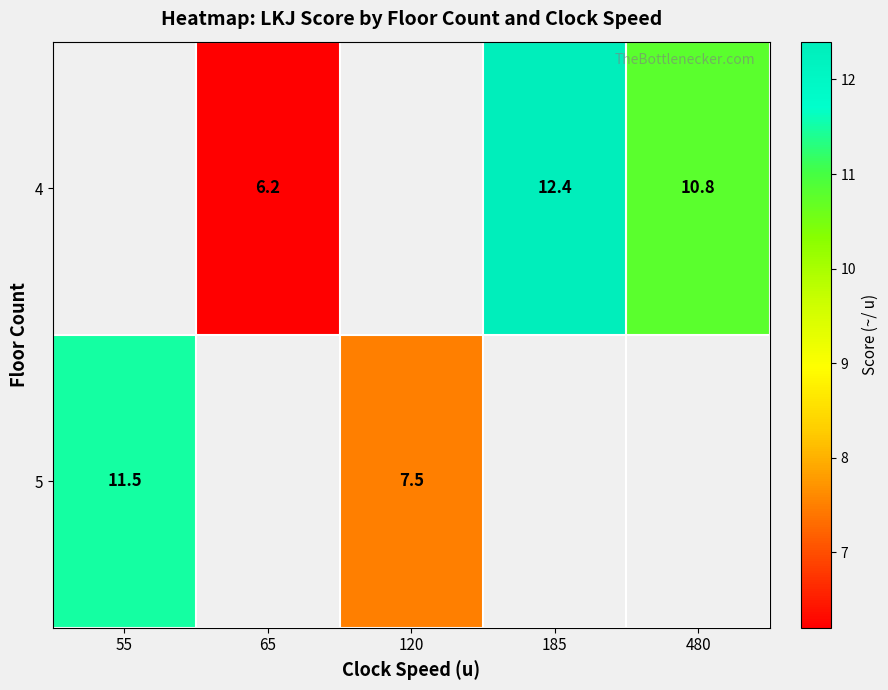

Is it true that 5 equals 11.5 at 55?

True